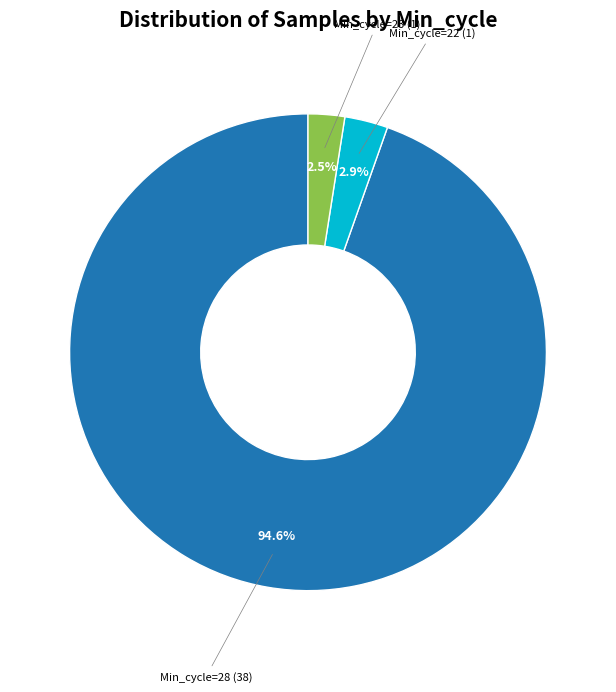

Is there a majority slice in this chart?

Yes